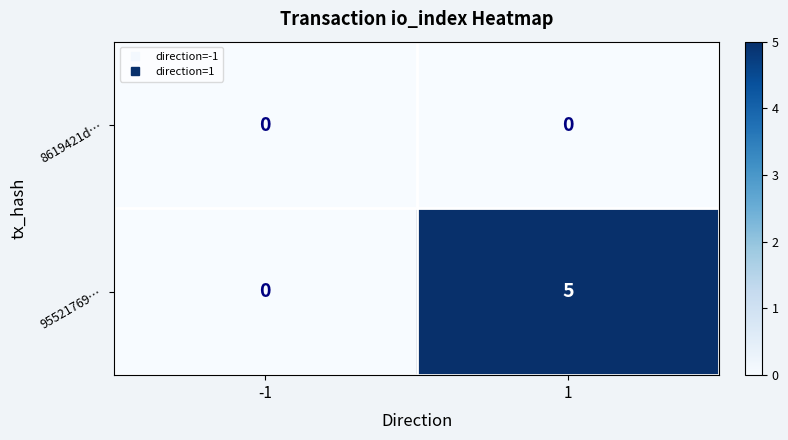

What is the sum of all 95521769… values?

5